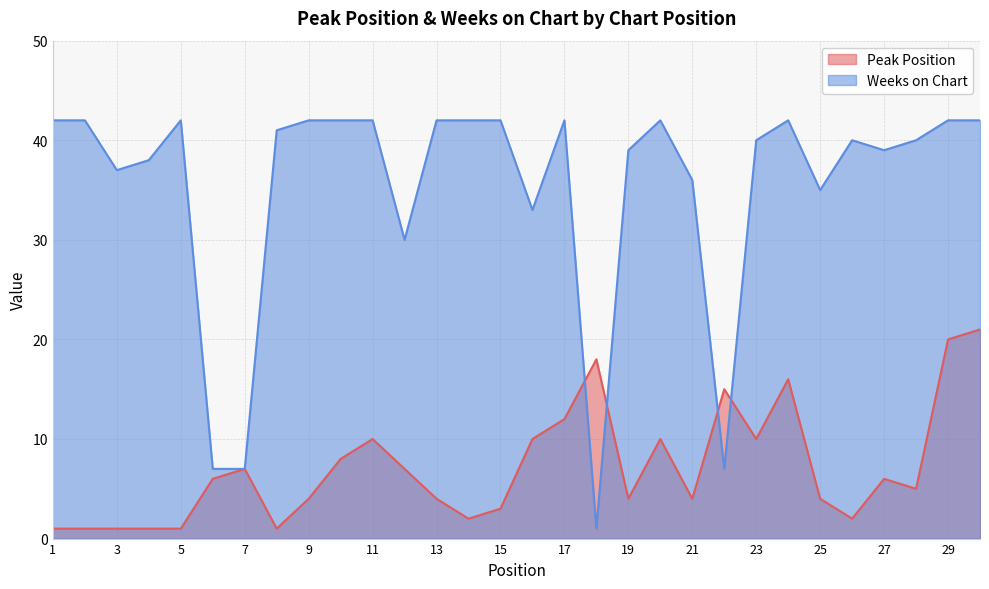

Which has a higher value, 14 or 29?

29